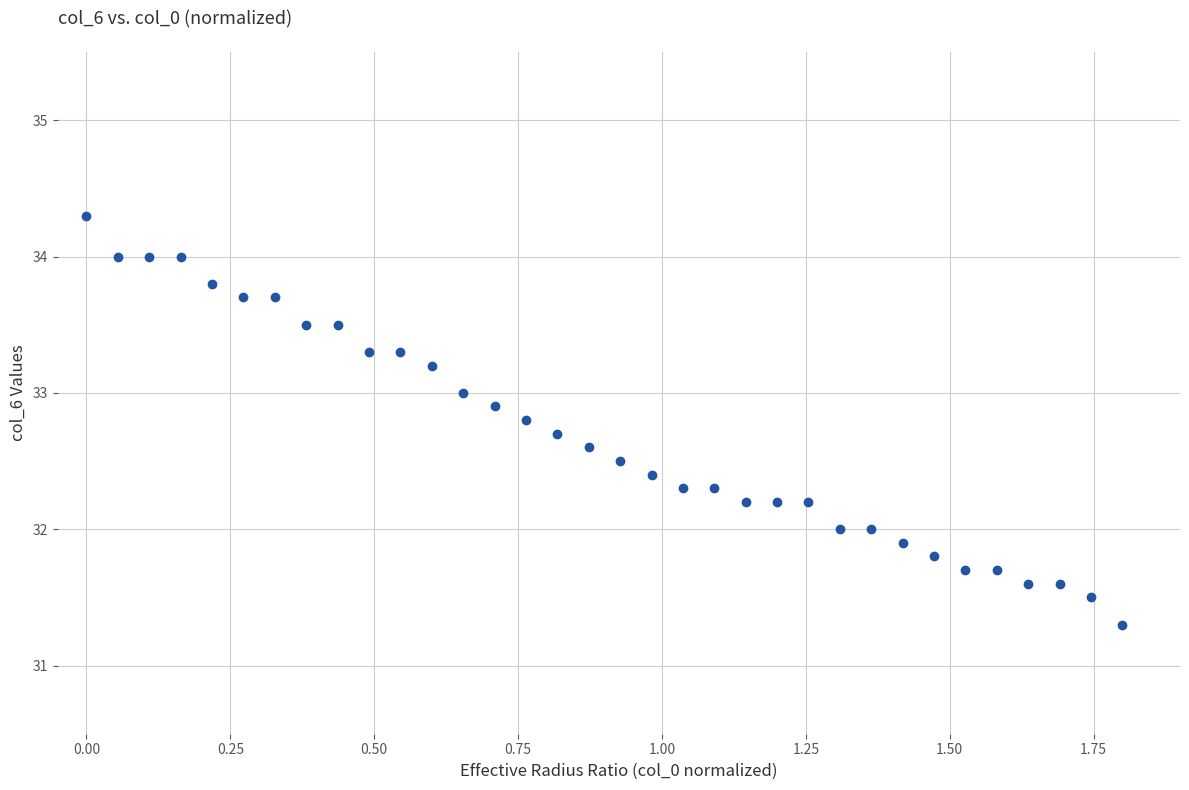

What is the range of X values (max minus min)?

1.8